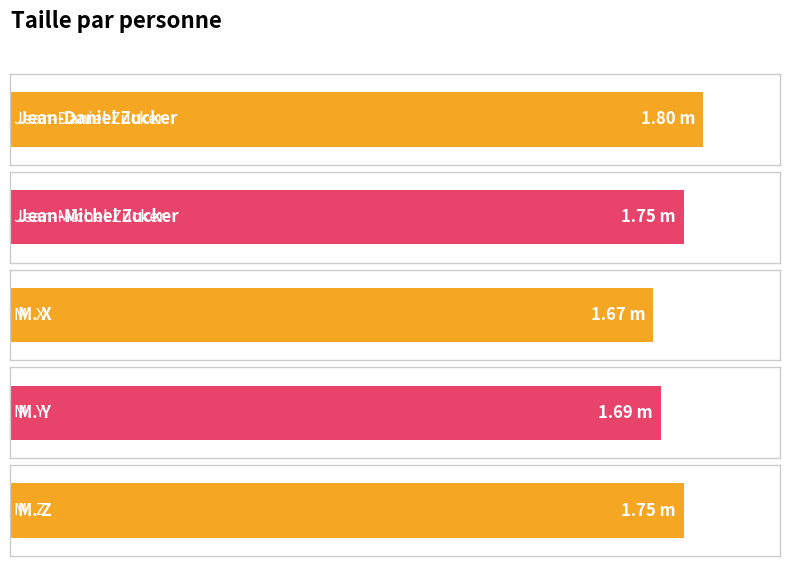

Are the bars grouped side by side (vs. stacked)?

No